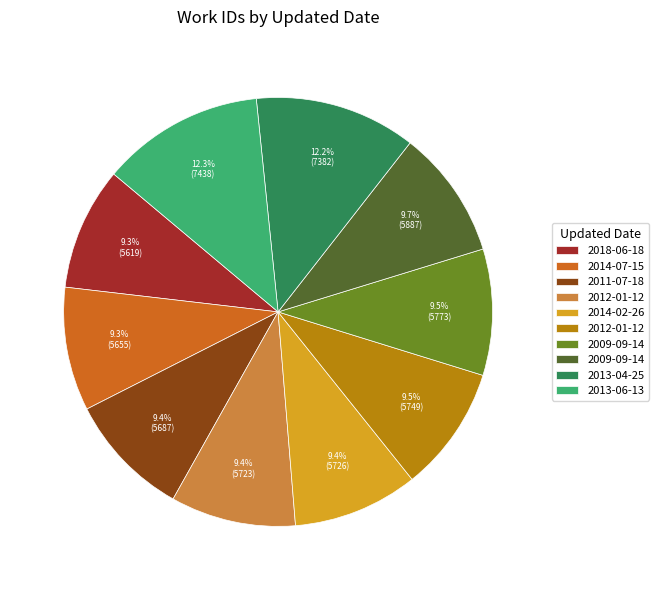

Is there a majority slice in this chart?

No